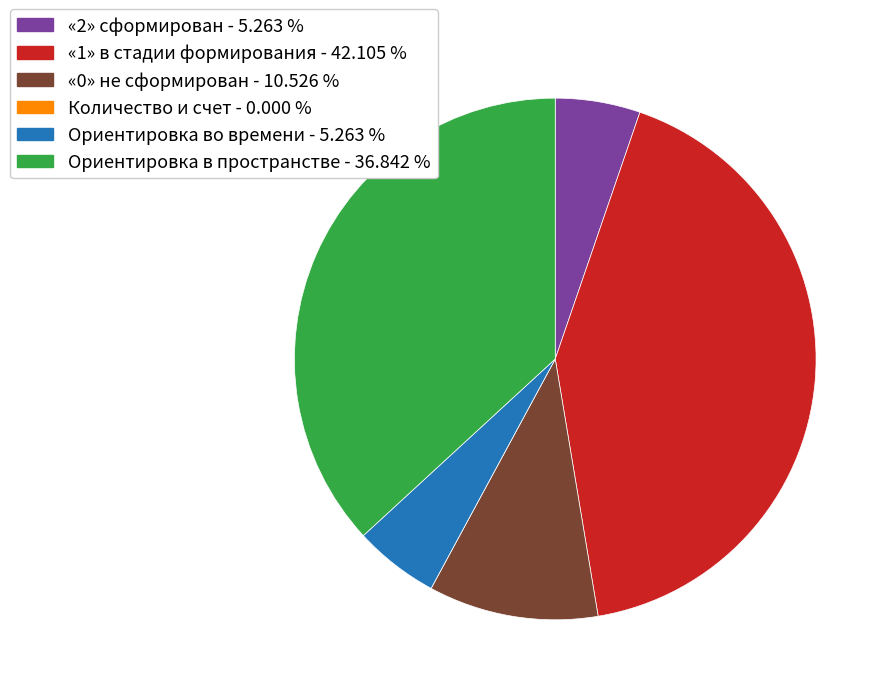

Does any single category account for the majority?

No